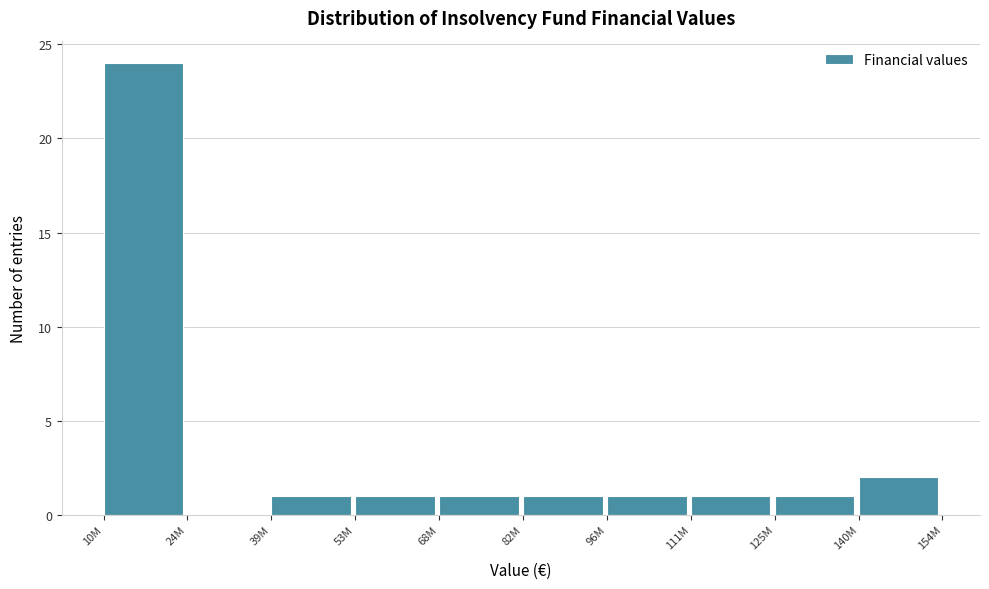

Reading left to right, extract all data points from this chart.

10M=24	24M=0	39M=1	53M=1	68M=1	82M=1	96M=1	111M=1	125M=1	140M=2